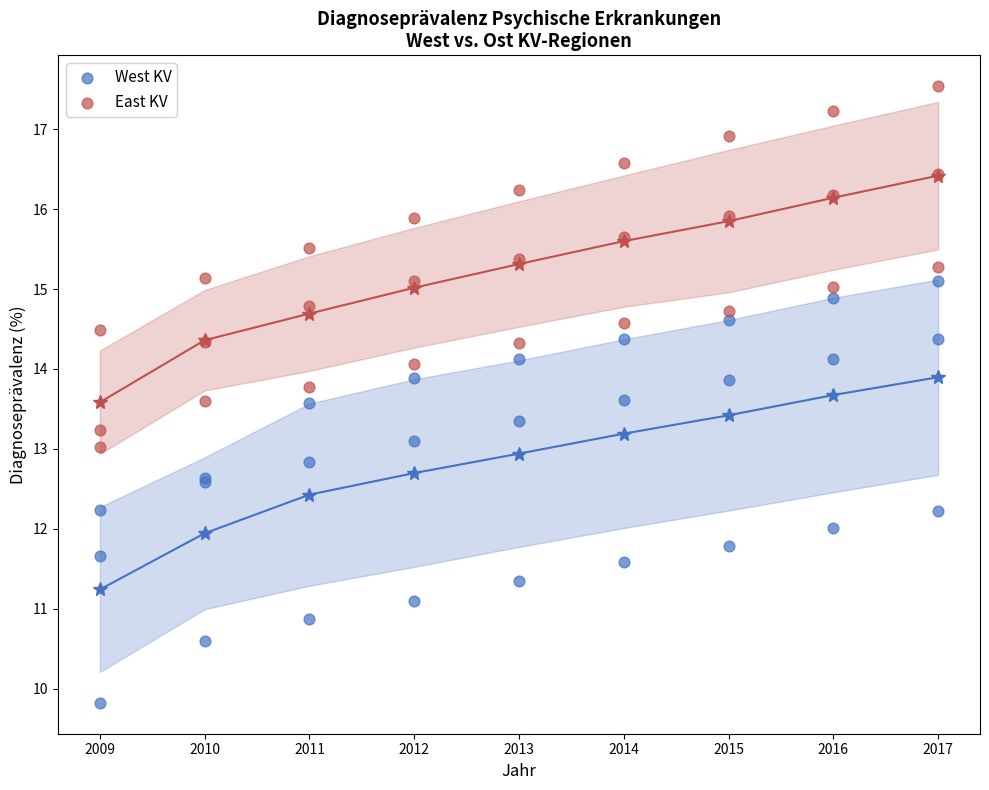

What is the X range (max minus min) for the scatter plot?

8.0